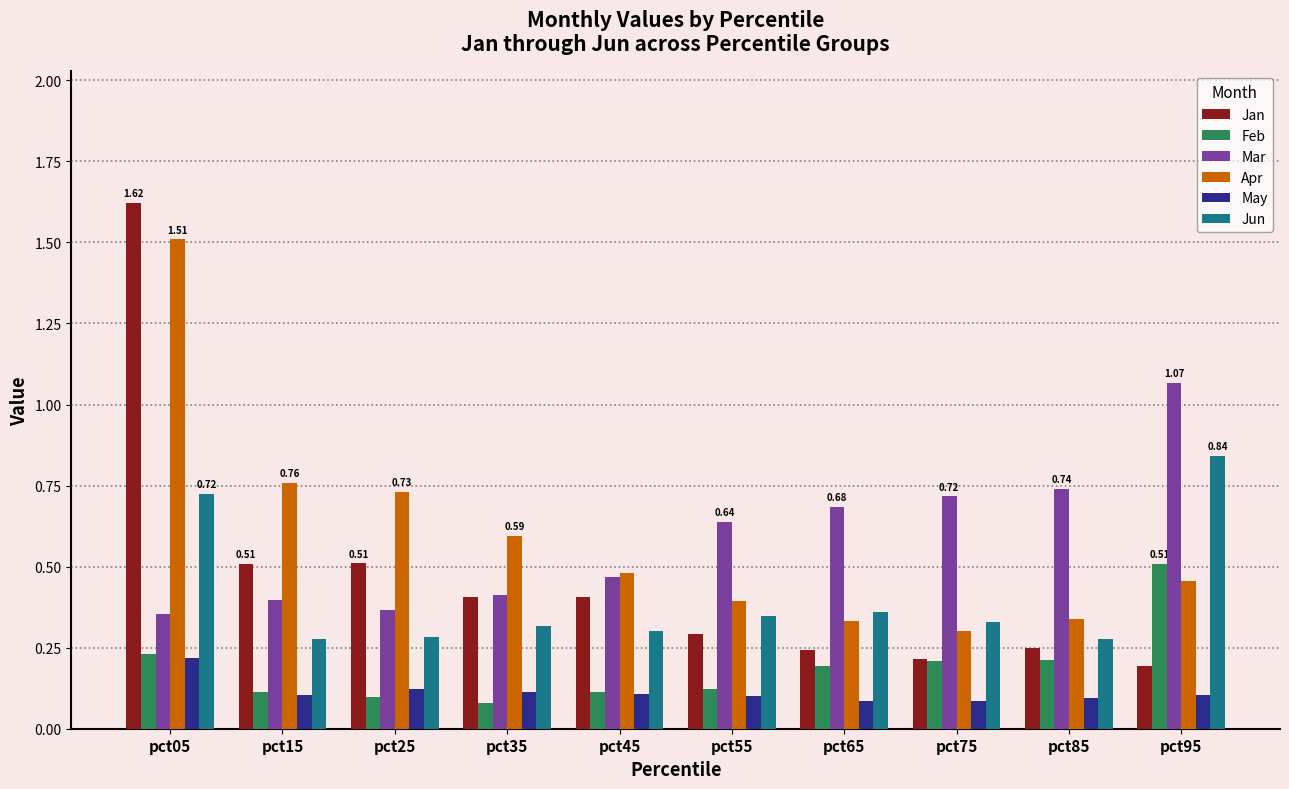

What is the sum of all Mar values?

5.8